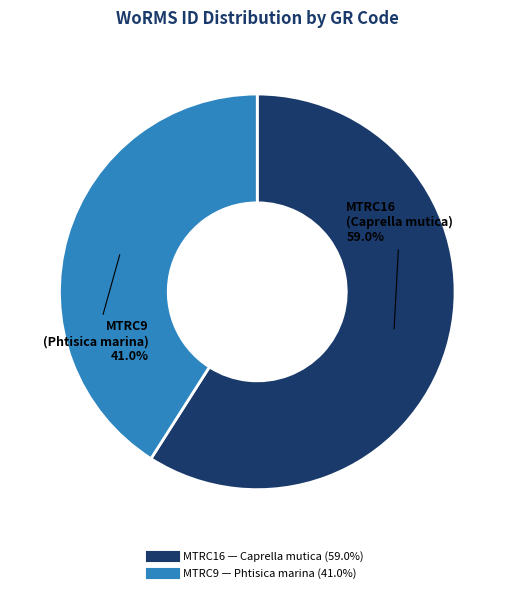

What percentage is the MTRC16 slice, to the nearest percent?

59%